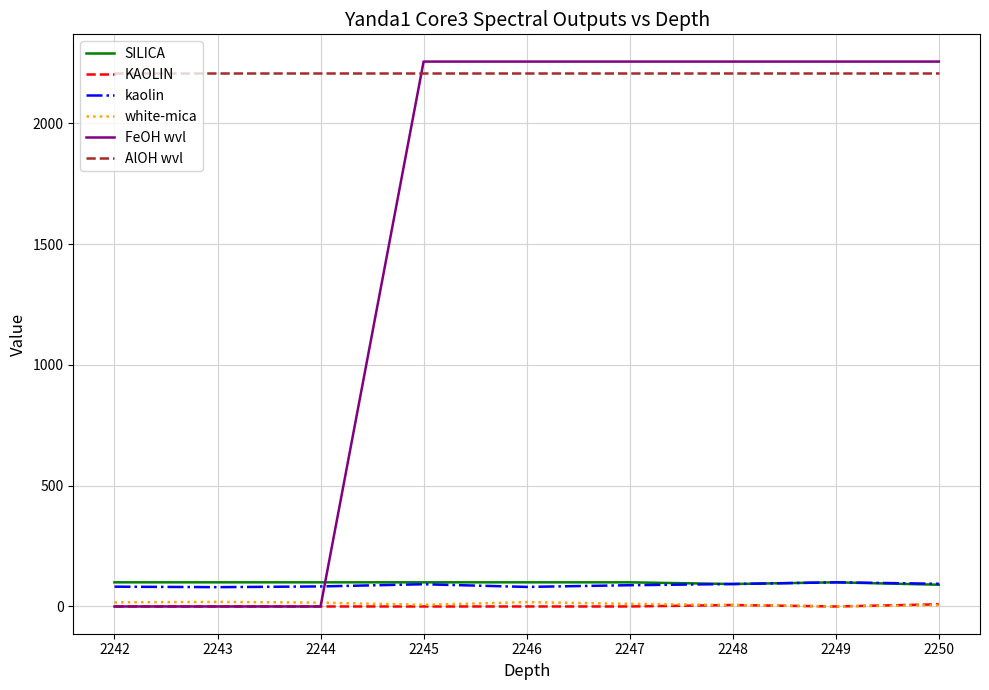

What is the spread (max minus min) of values at 2249?

2256